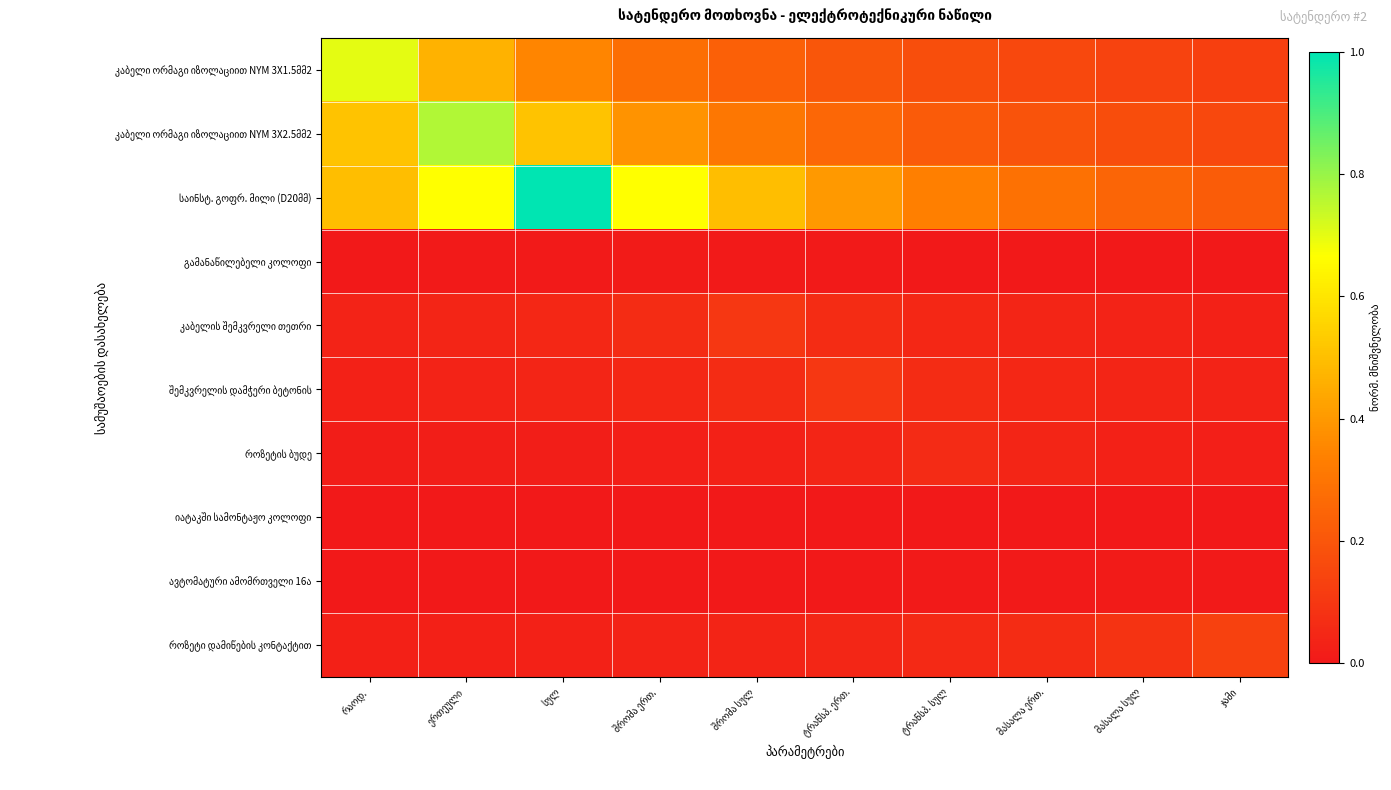

At how many categories does at least one series exceed 0?

10